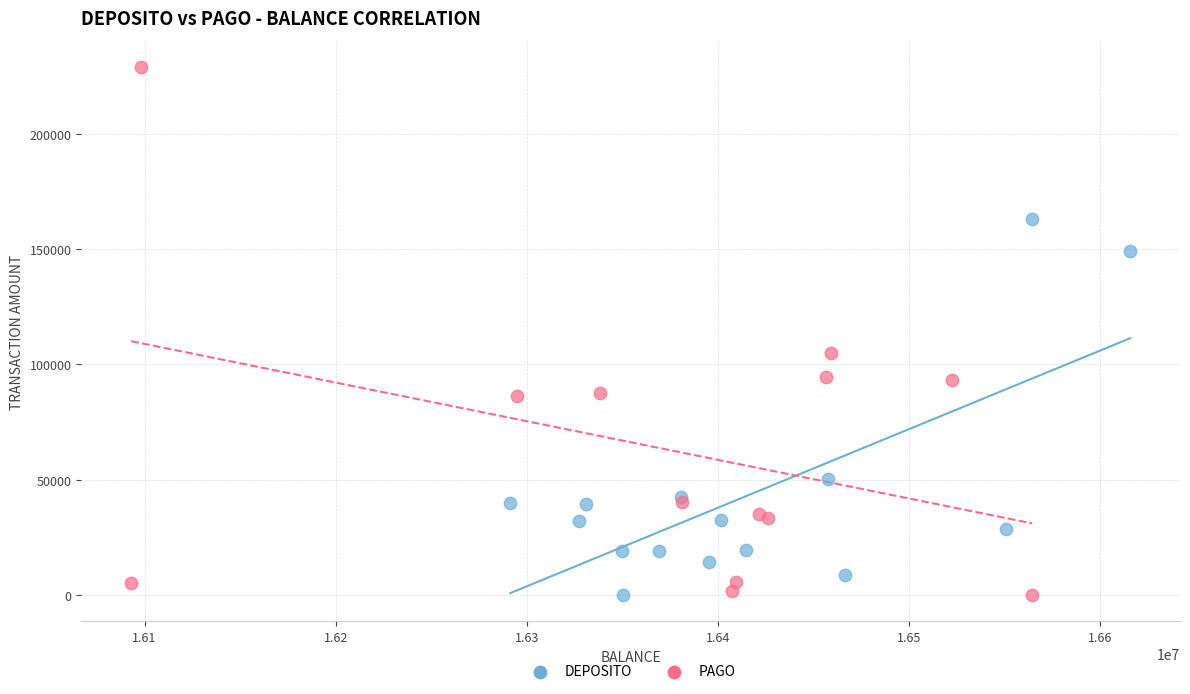

Which series has the largest Y range (max minus min)?

PAGO